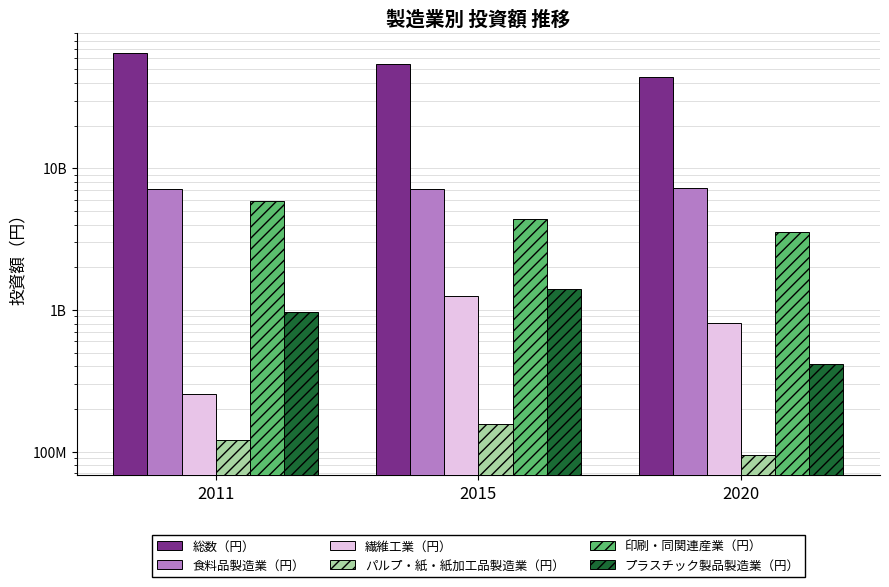

Count the number of categories in the chart.

3